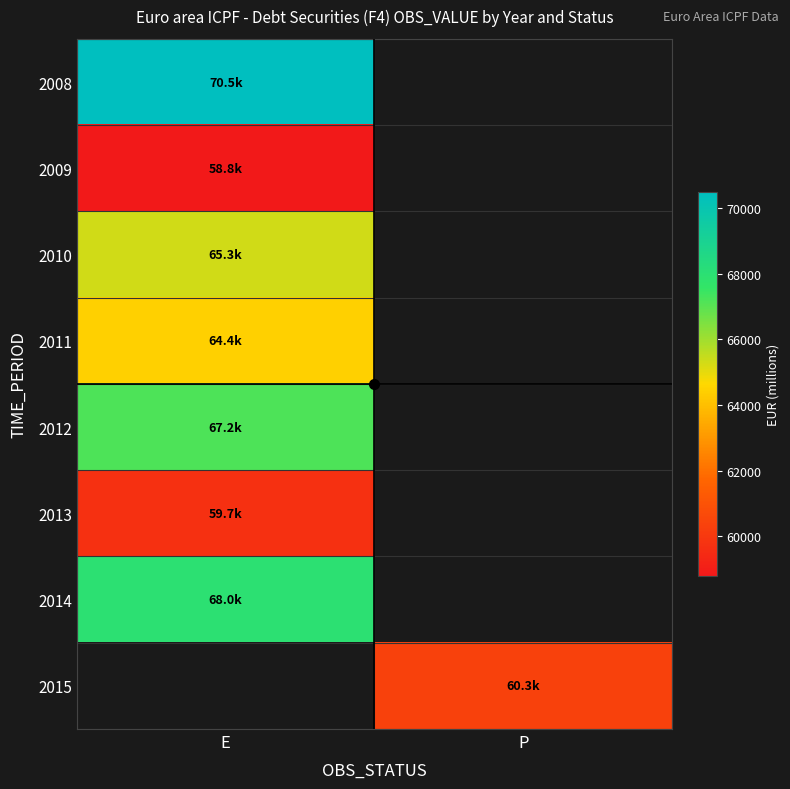

Is it true that 2010 equals 65290.2 at E?

True